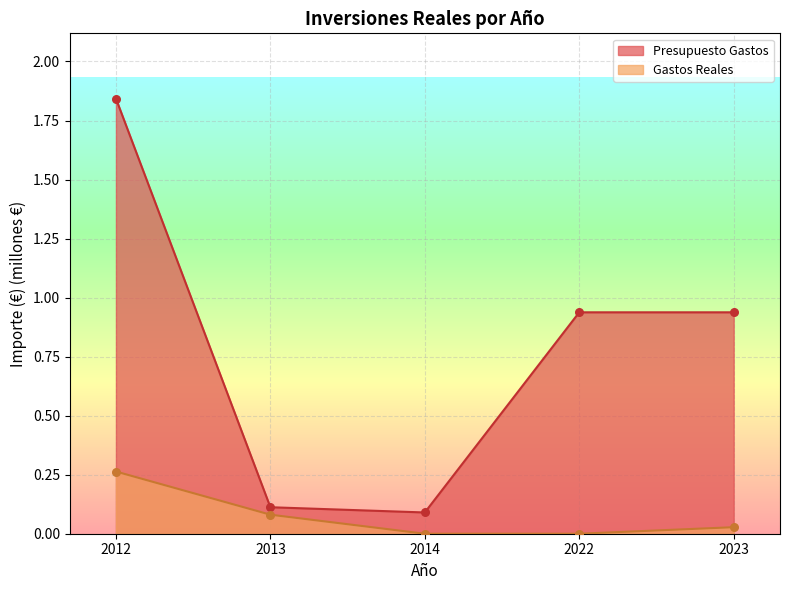

Which series has the widest spread of Y values?

Presupuesto Gastos